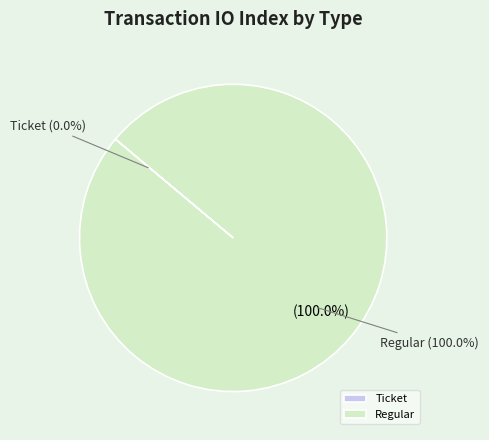

What is the total percentage of Ticket and Regular?

100.0%